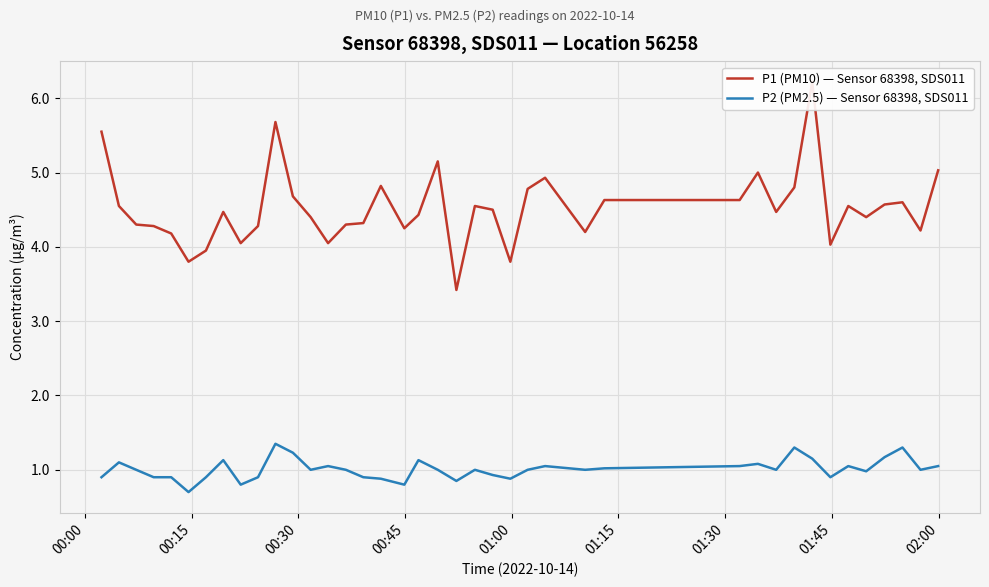

What is the lowest value of the P2 (PM2.5) — Sensor 68398, SDS011 series?

0.7